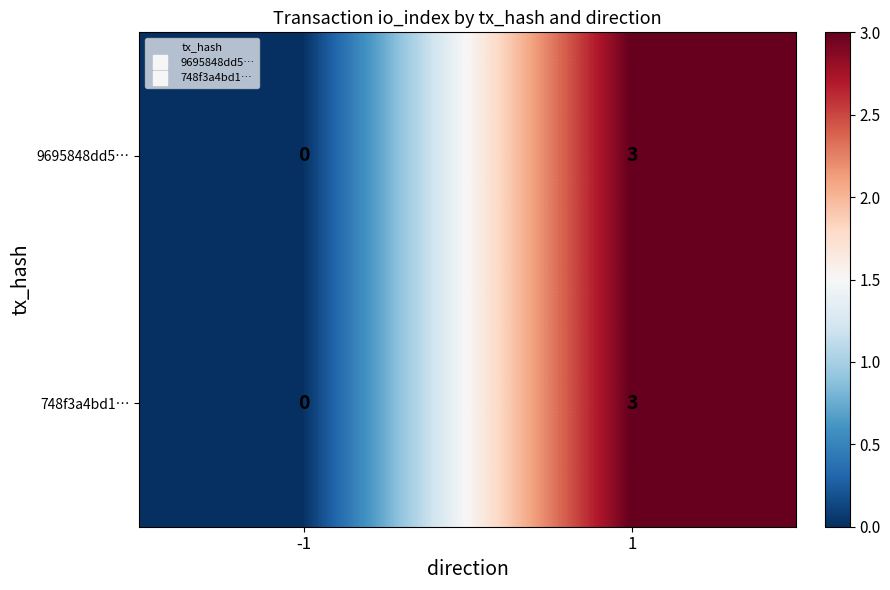

What is the total value across all series at 1?

6